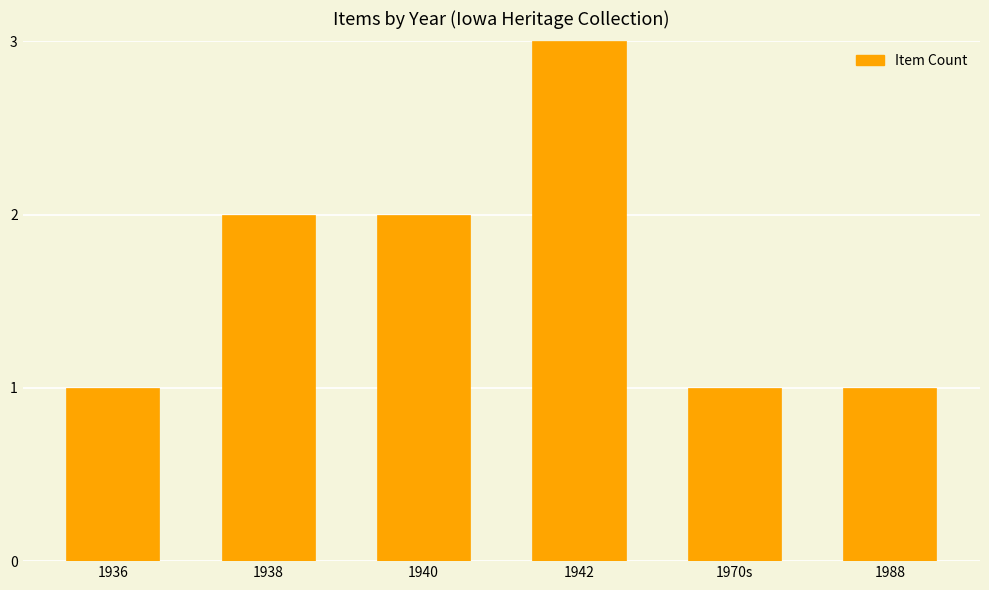

Does the chart contain any negative values?

No